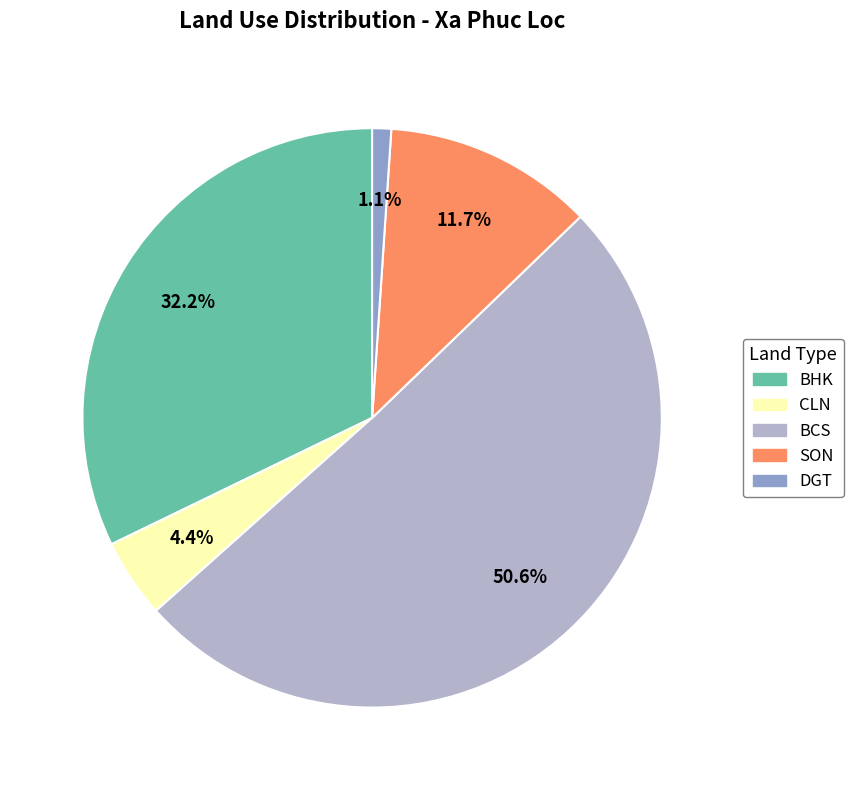

To the nearest percent, what is the difference between the largest and smallest slice percentages?

50%